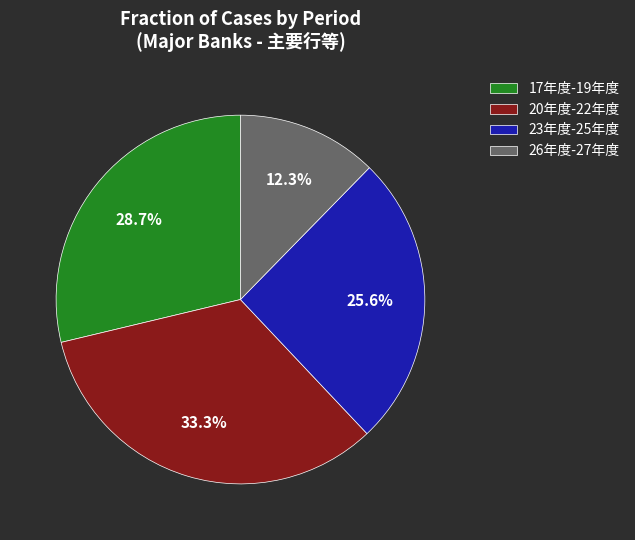

Which slice is the smallest?

26年度-27年度